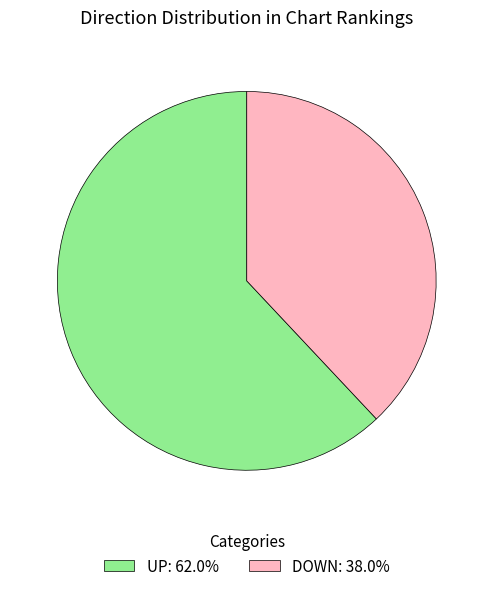

Combined, do UP: 62.0% and DOWN: 38.0% account for over 50%?

Yes